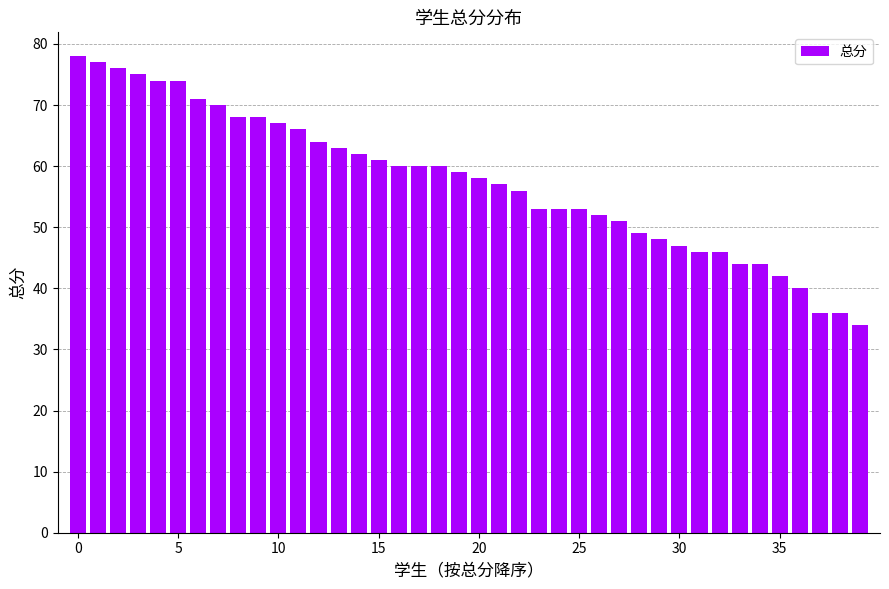

What is the greatest value displayed?

78